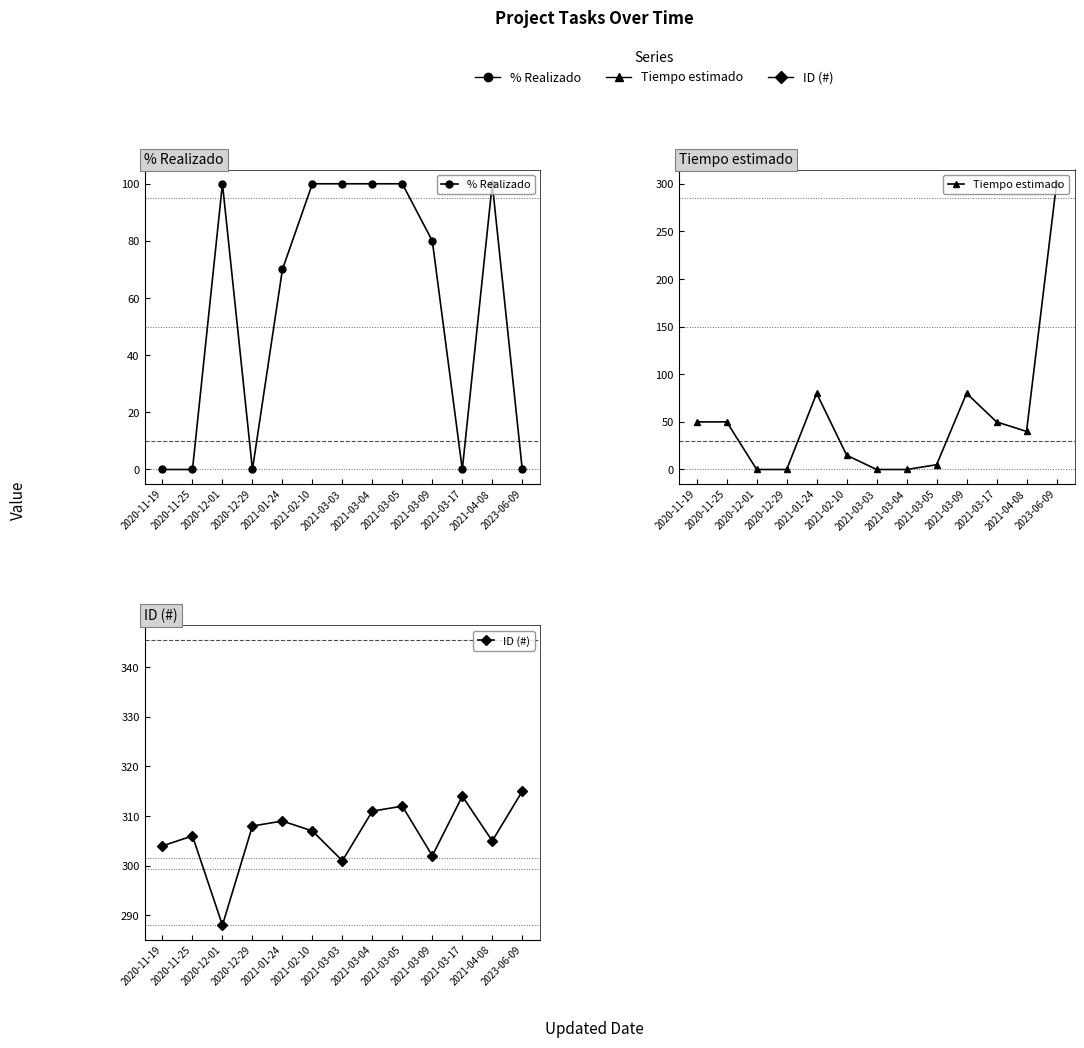

At 2021-03-04, list the series in order from largest to smallest.

ID (#), % Realizado, Tiempo estimado